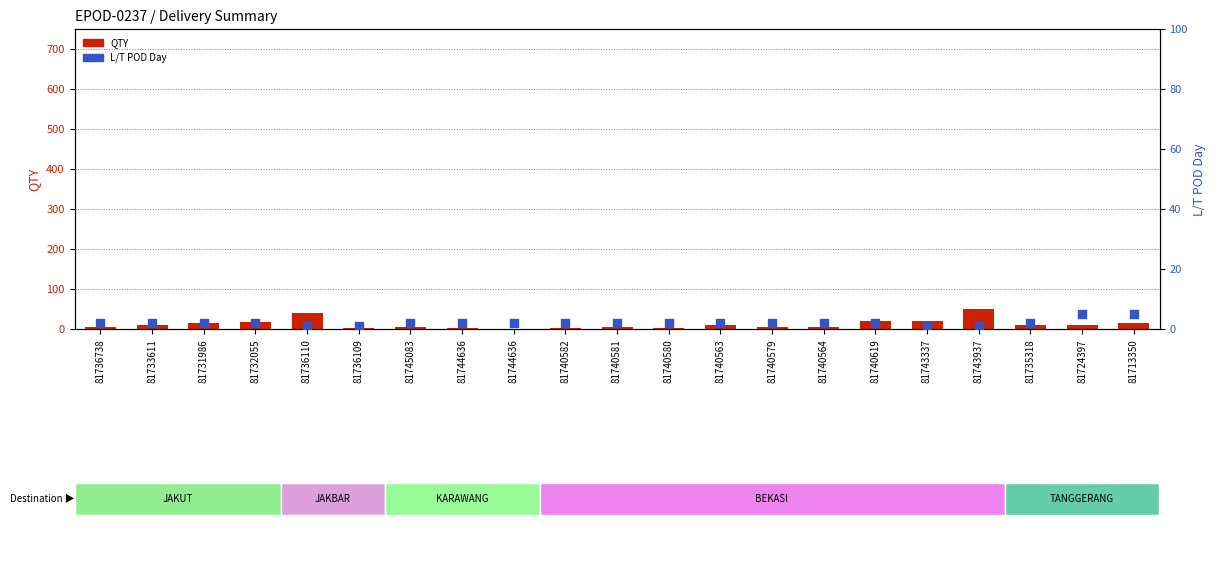

Is the value of L/T POD Day at 81731986 greater than the value of QTY at 81743337?

No